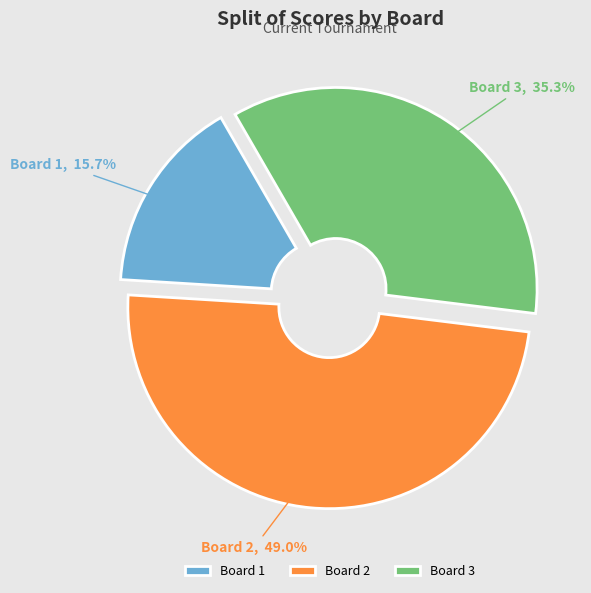

Does Board 2 account for over 50% of the chart?

No